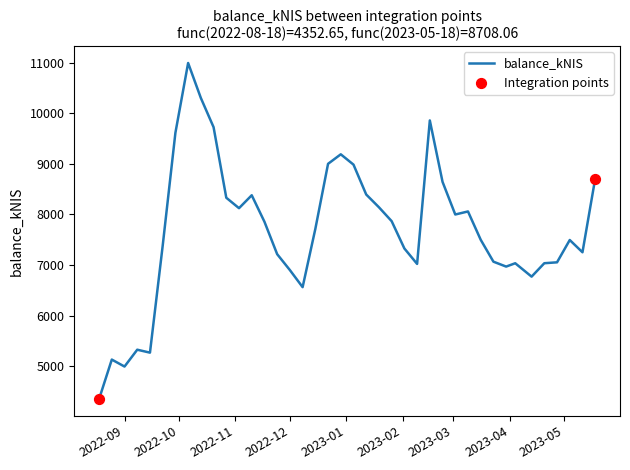

What is the maximum value shown in the chart?

10994.0